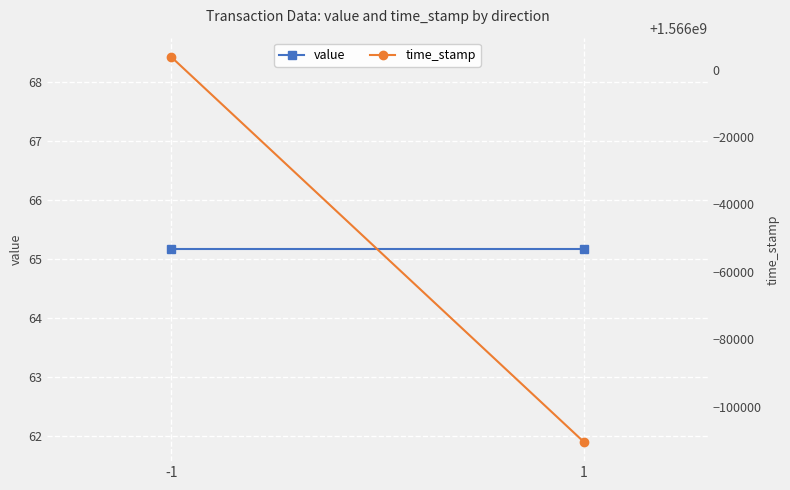

What is the approximate value of time_stamp at -1?

1566003733.0